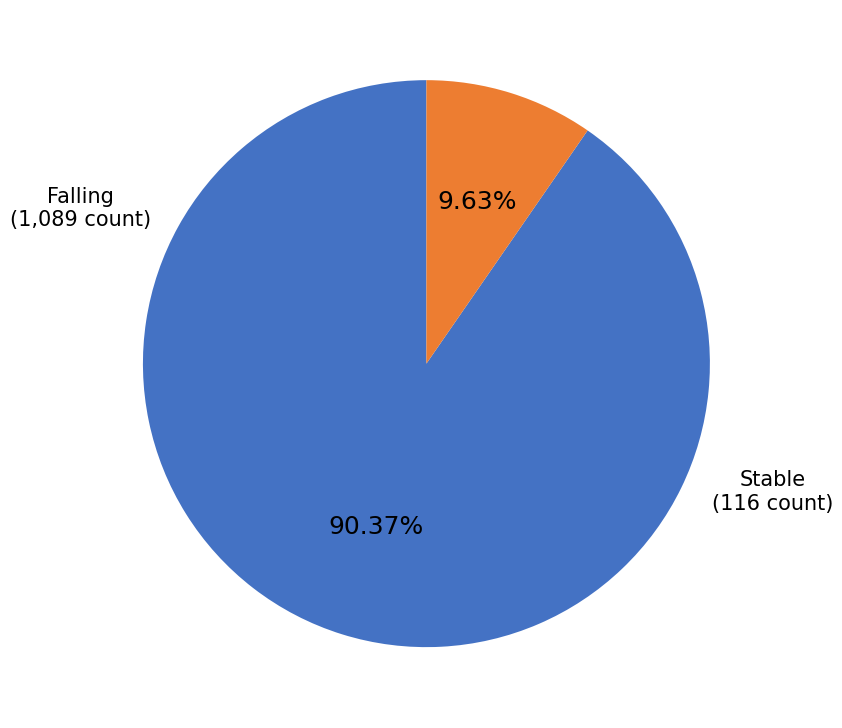

Is there any slice that represents more than half of the pie?

Yes